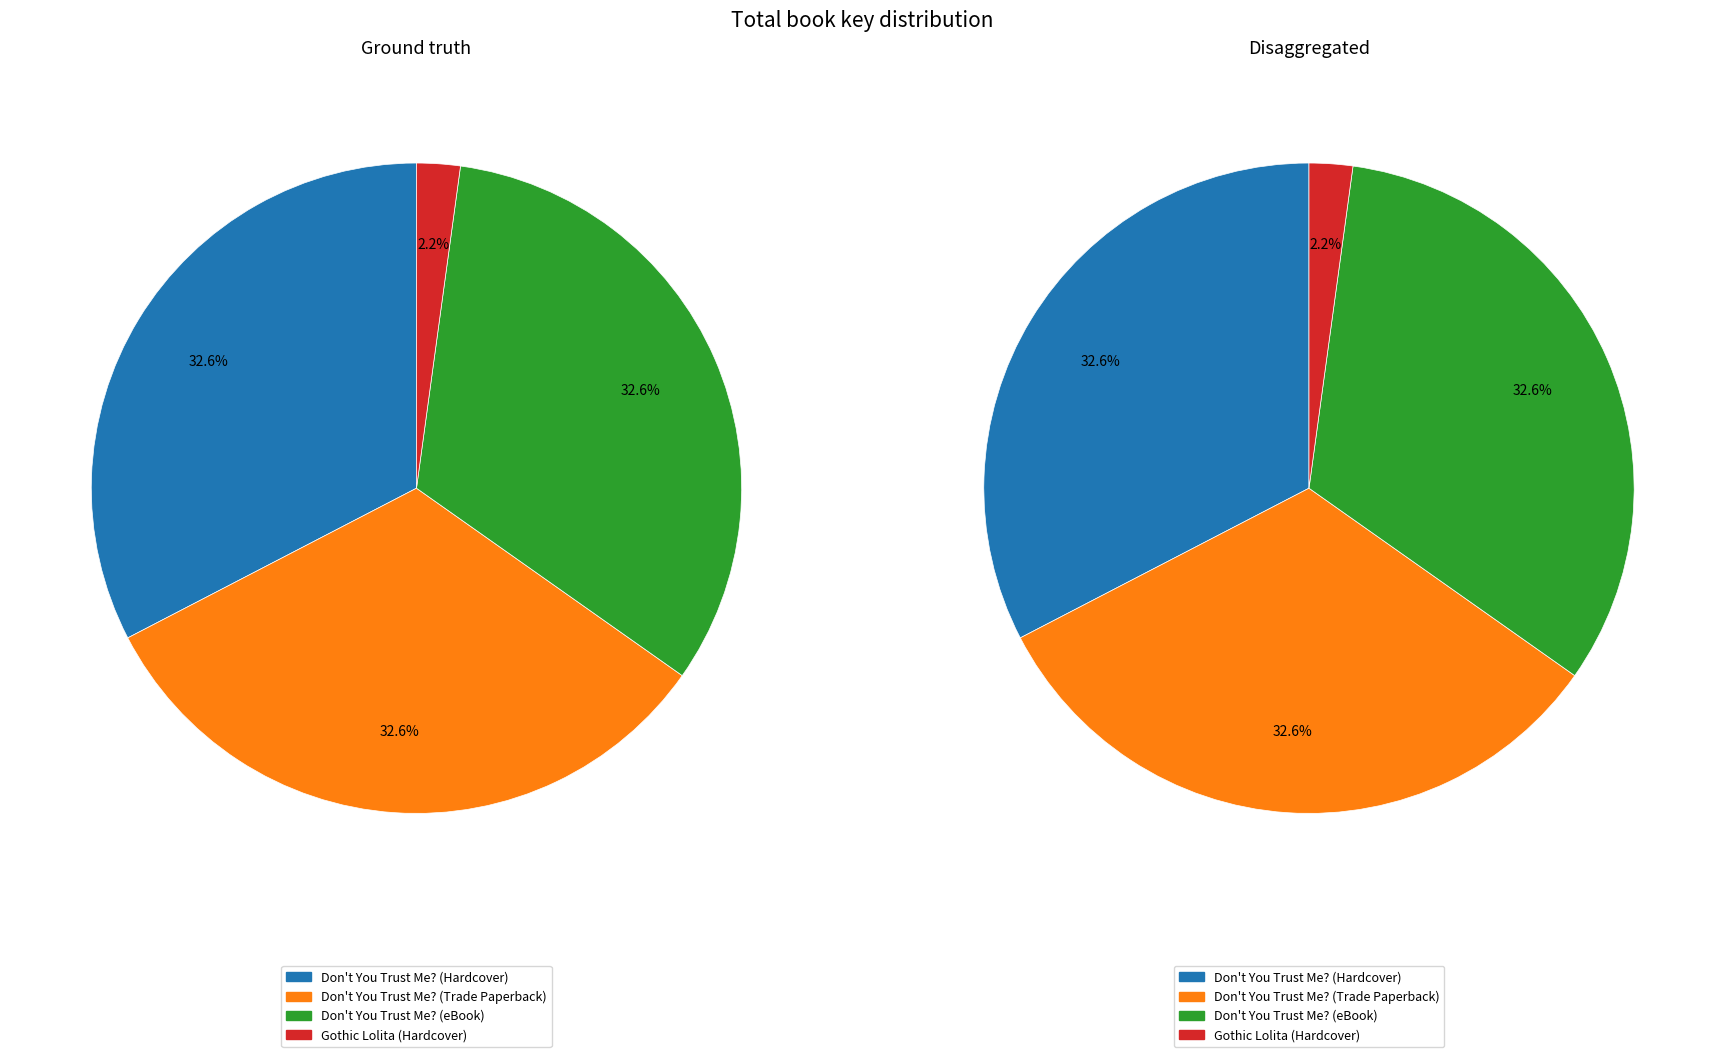

Which slice is the largest?

Don't You Trust Me? (Hardcover)